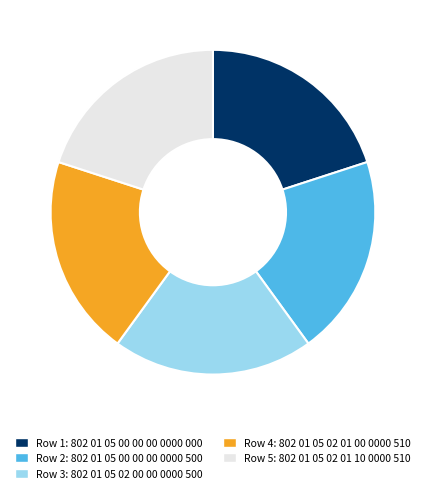

Is there any slice that represents more than half of the pie?

No